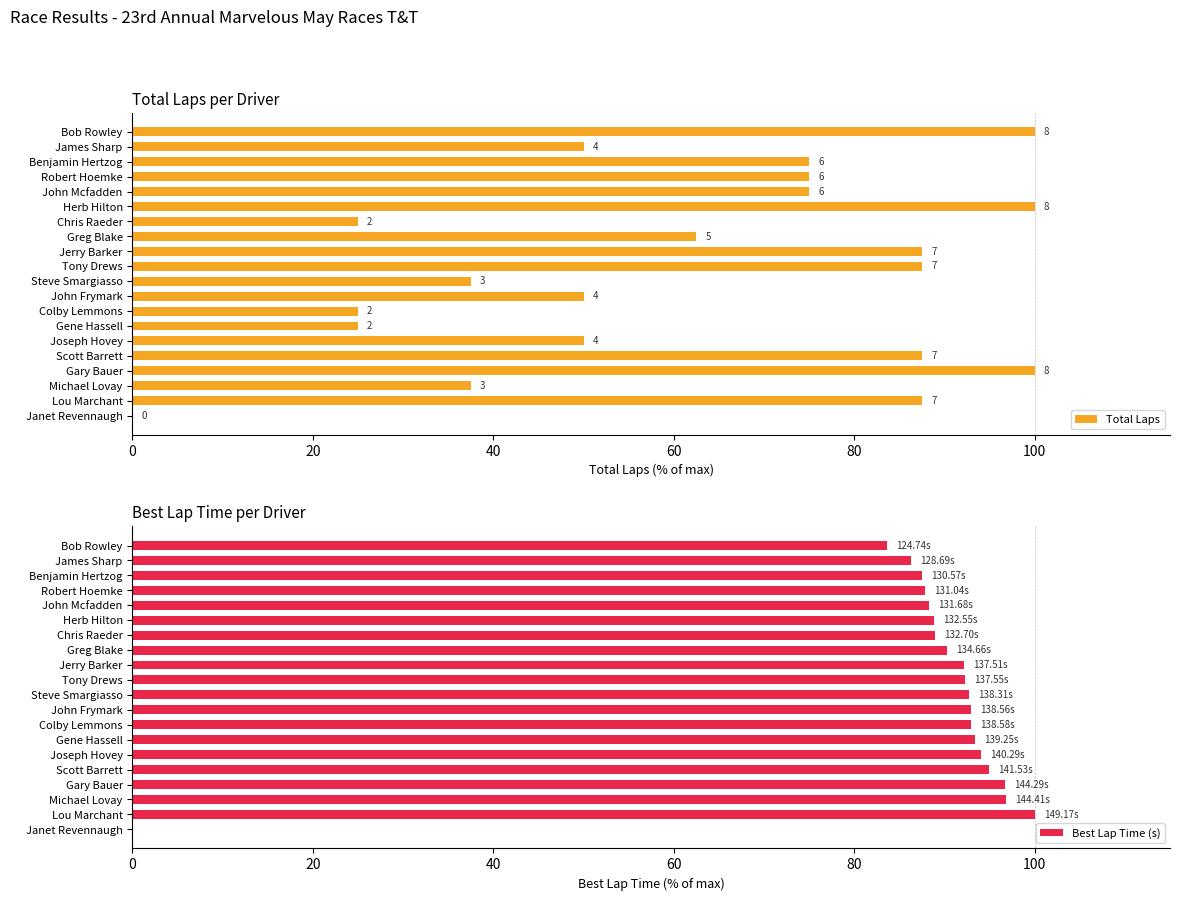

Where is Best Lap Time (s) nearest to the value 50?

Bob Rowley